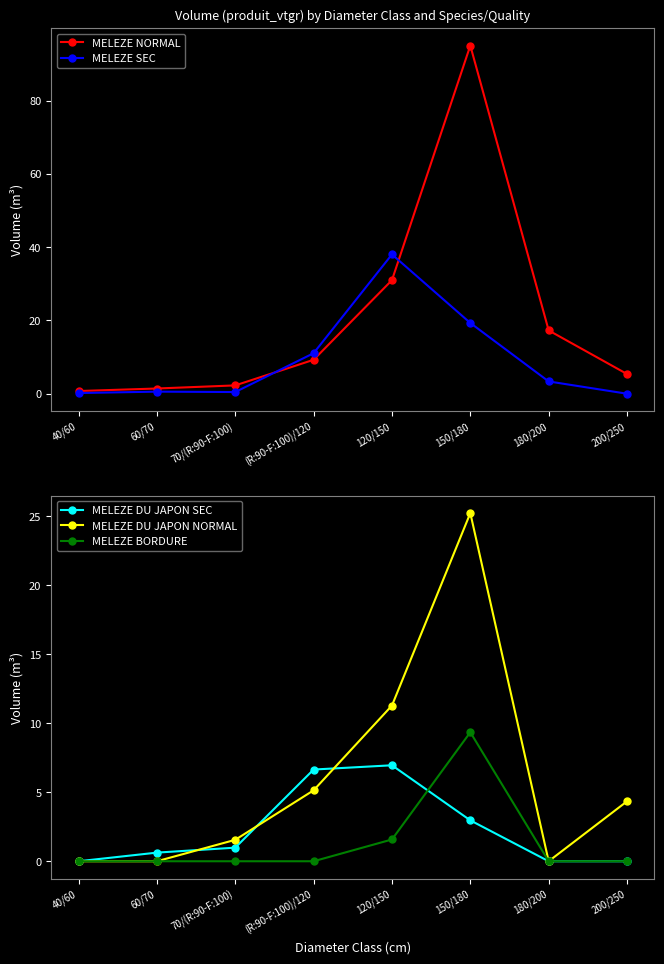

Is the value of MELEZE BORDURE at 70/(R:90-F:100) greater than the value of MELEZE NORMAL at 120/150?

No